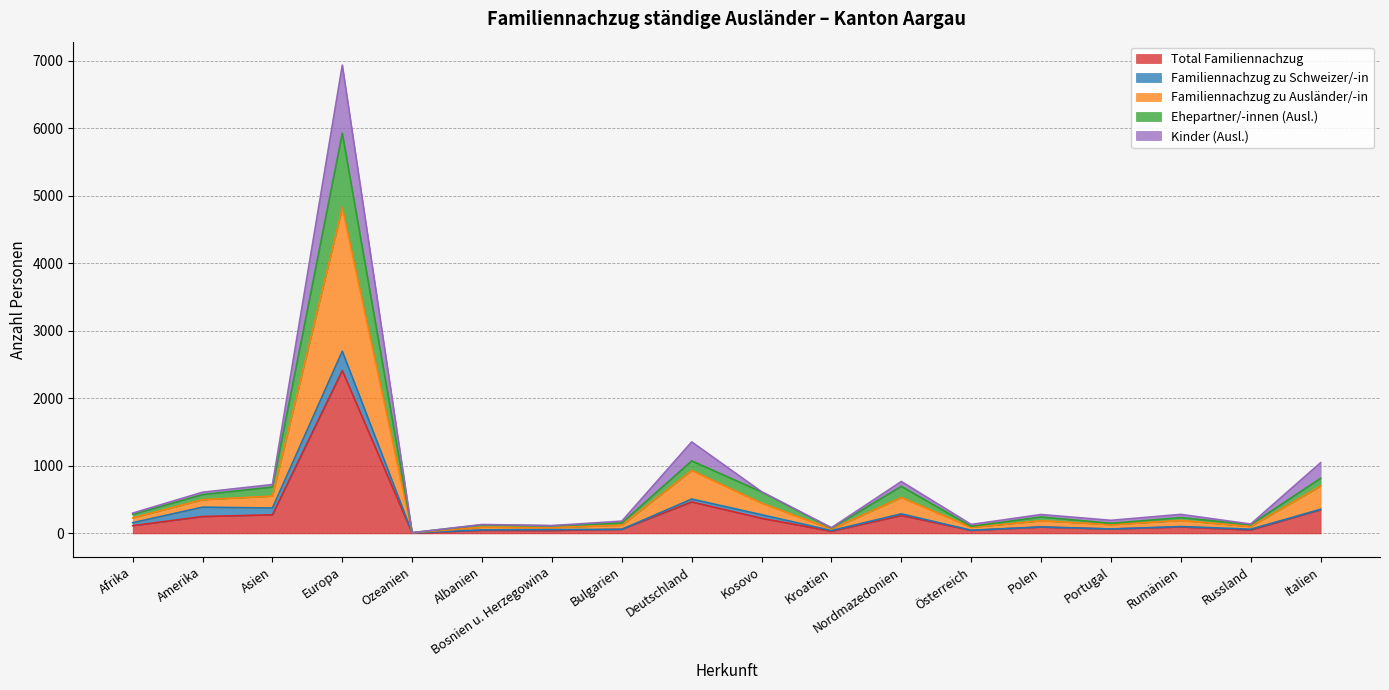

What is the difference between the highest and lowest values at Nordmazedonien?

503